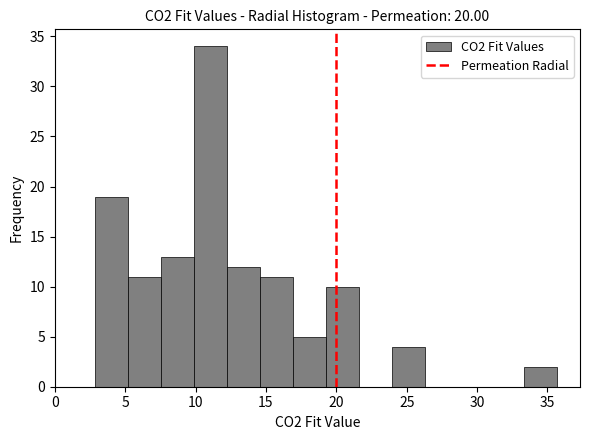

Reading left to right, transcribe this chart: for each bar, give the range it covers on the x-axis and its height. Neither the bar edges nor the heights are printed on the chart, so give them approximately, as read against the axes.

3.0 to 5.0: 19
5.0 to 7.5: 11
7.5 to 10.0: 13
10.0 to 12.5: 34
12.5 to 14.5: 12
14.5 to 17.0: 11
17.0 to 19.5: 5
19.5 to 21.5: 10
21.5 to 24.0: 0
24.0 to 26.5: 4
26.5 to 28.5: 0
28.5 to 31.0: 0
31.0 to 33.5: 0
33.5 to 35.5: 2